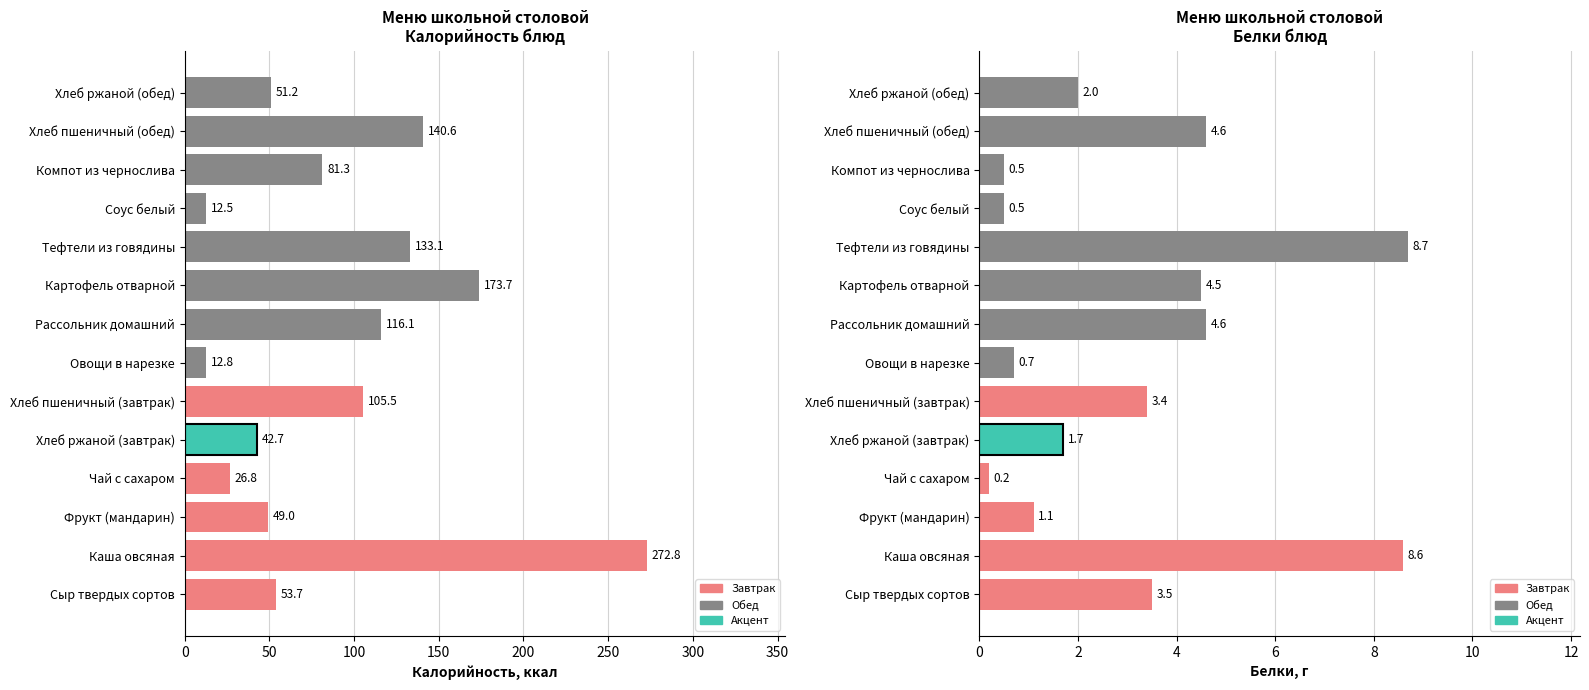

Rank the series by their maximum value, from highest to lowest.

Калорийность, Белки